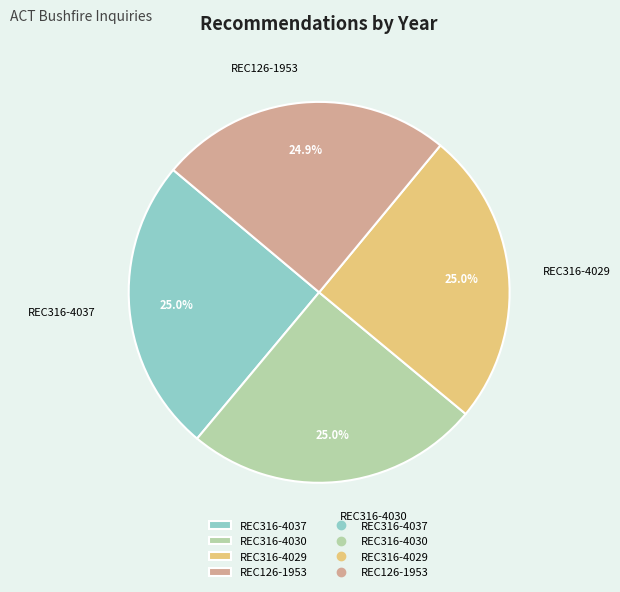

The REC316-4030 slice represents 19% of the pie. True or false?

False